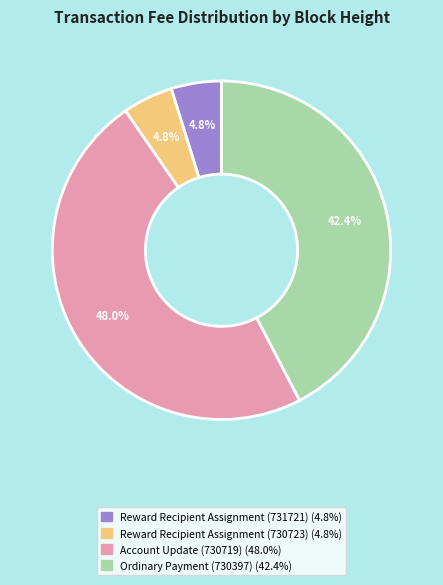

Is there a majority slice in this chart?

No